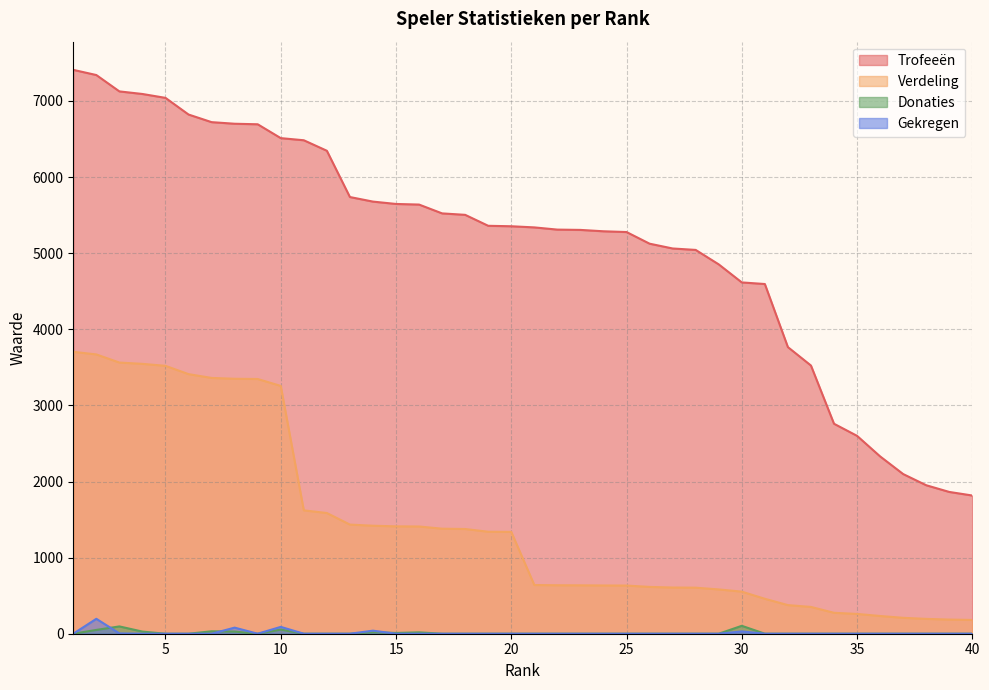

What value does the Trofeeën series have at 2, to the nearest 100?

7300